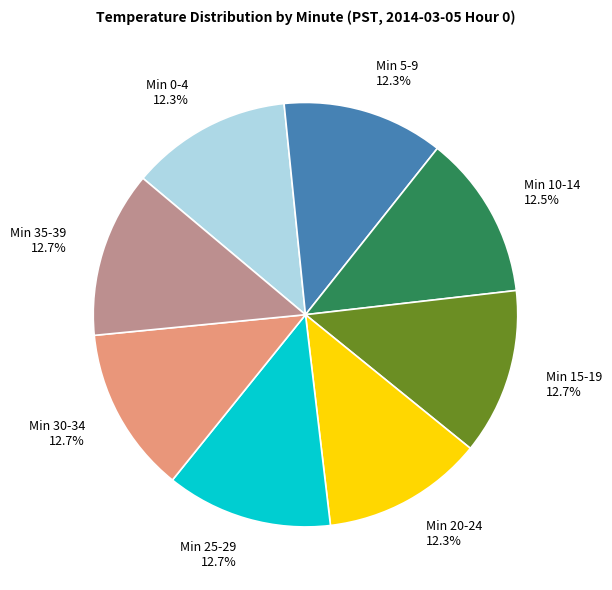

What is the ratio of the value at Min 10-14 to the value at Min 35-39?

1.0